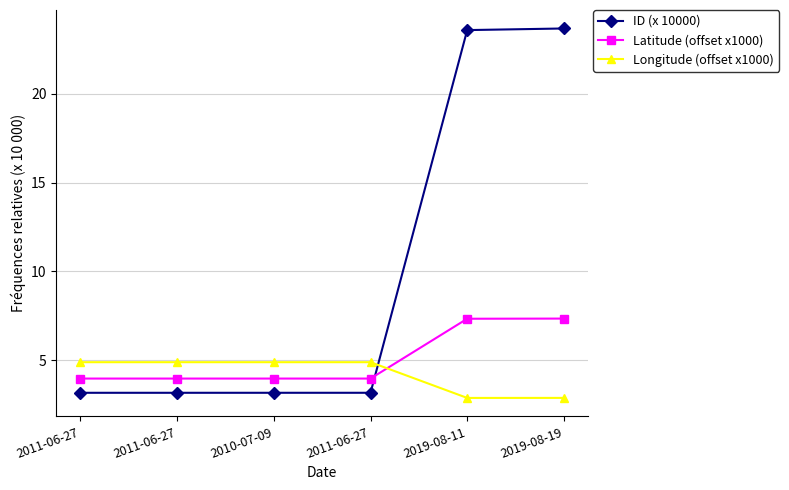

At which label does Latitude (offset x1000) reach its peak?

2019-08-19